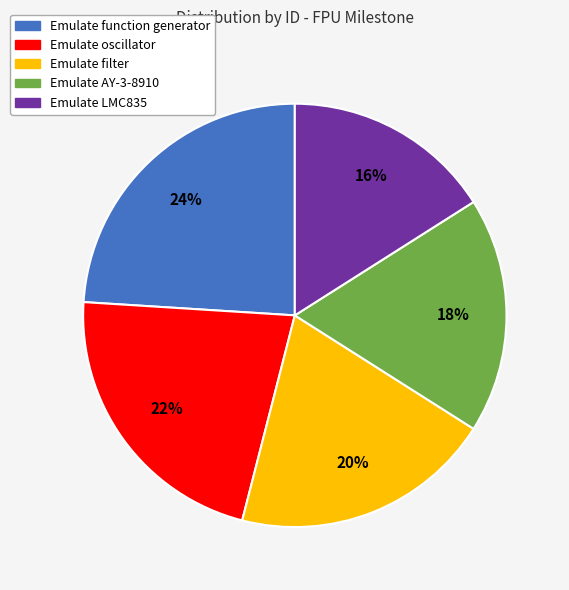

Does Emulate oscillator account for over 50% of the chart?

No